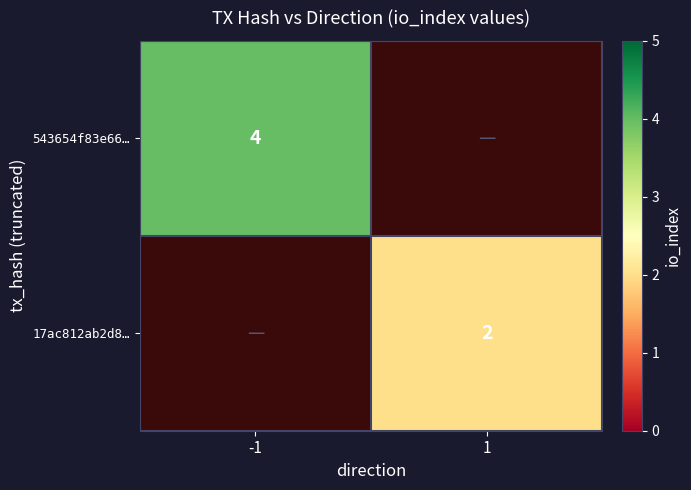

What is the greatest value displayed?

4.0